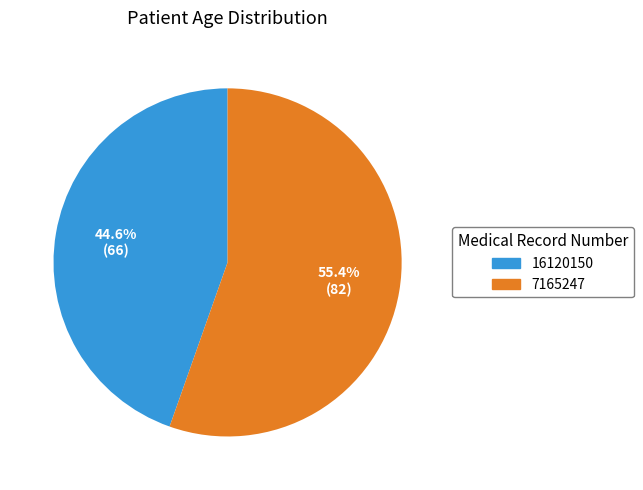

Is there any slice that represents more than half of the pie?

Yes